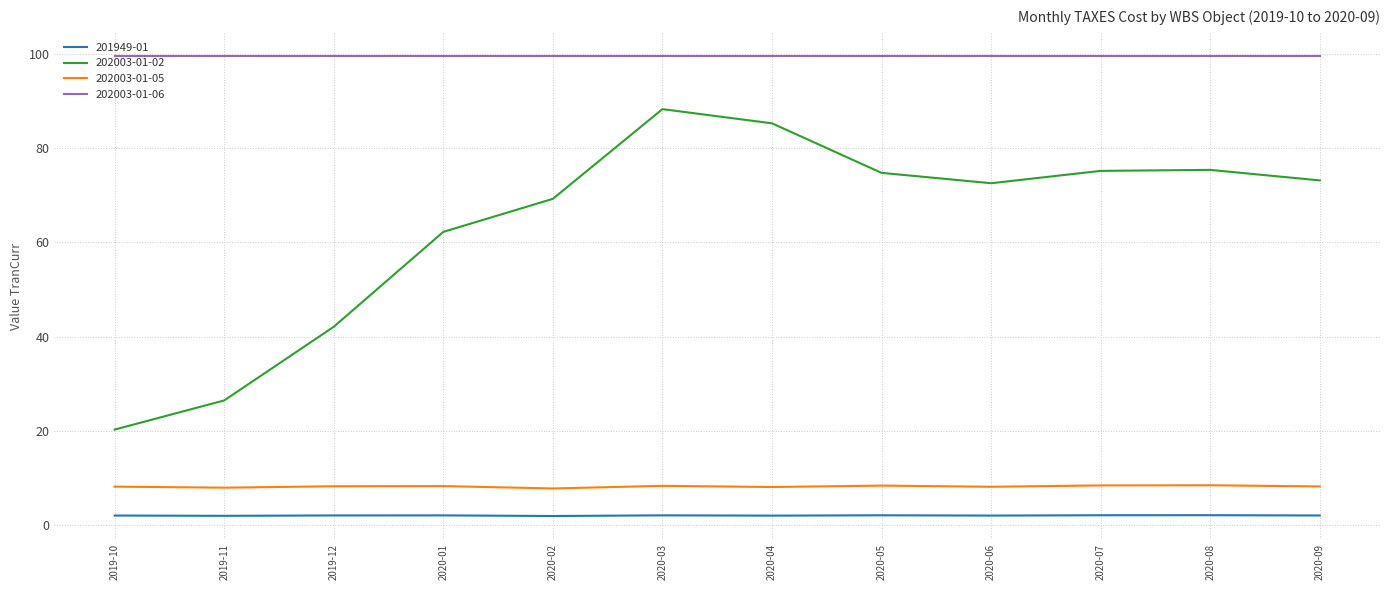

Rank the series at 2020-04 from highest to lowest value.

202003-01-06, 202003-01-02, 202003-01-05, 201949-01